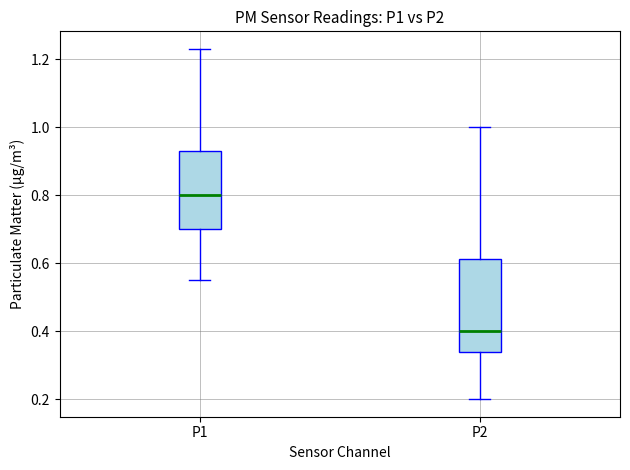

Reading left to right, read every box against the y-axis: the position of its median line, the range the box covers, and the ends of its whiskers. The values are not printed on the chart, so give them approximately, as read against the axis.

P1: median 0.80, box 0.70 to 0.94, whiskers 0.56 to 1.24
P2: median 0.40, box 0.34 to 0.62, whiskers 0.20 to 1.00